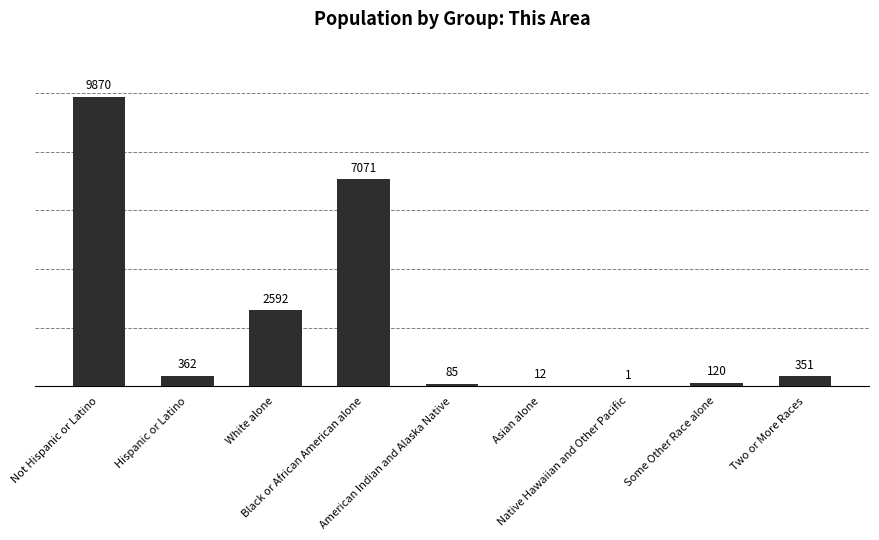

What is the sum of all values?

20464